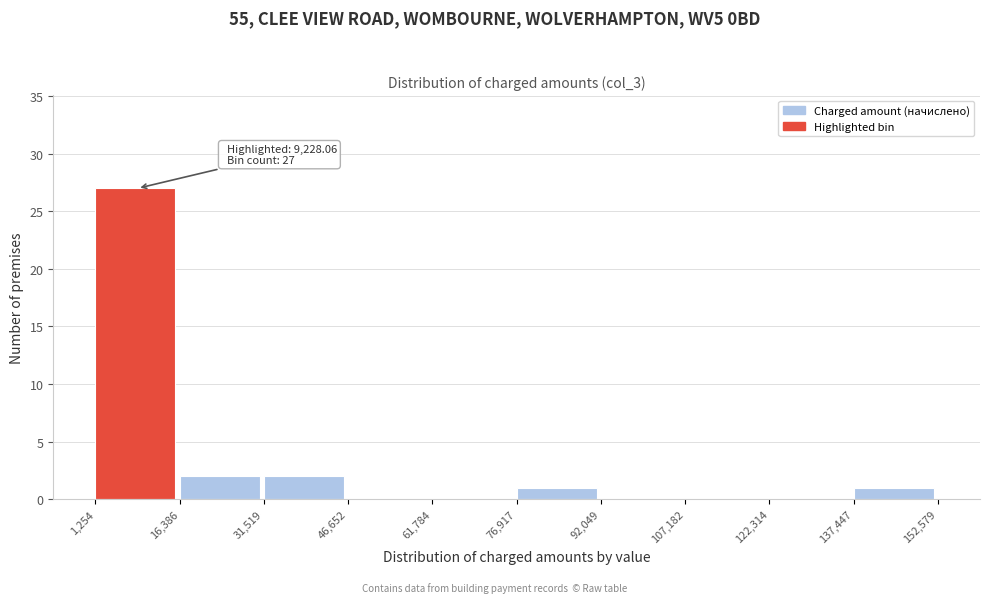

Over which range of the x-axis is the bar tallest?

1,254 to 16,386